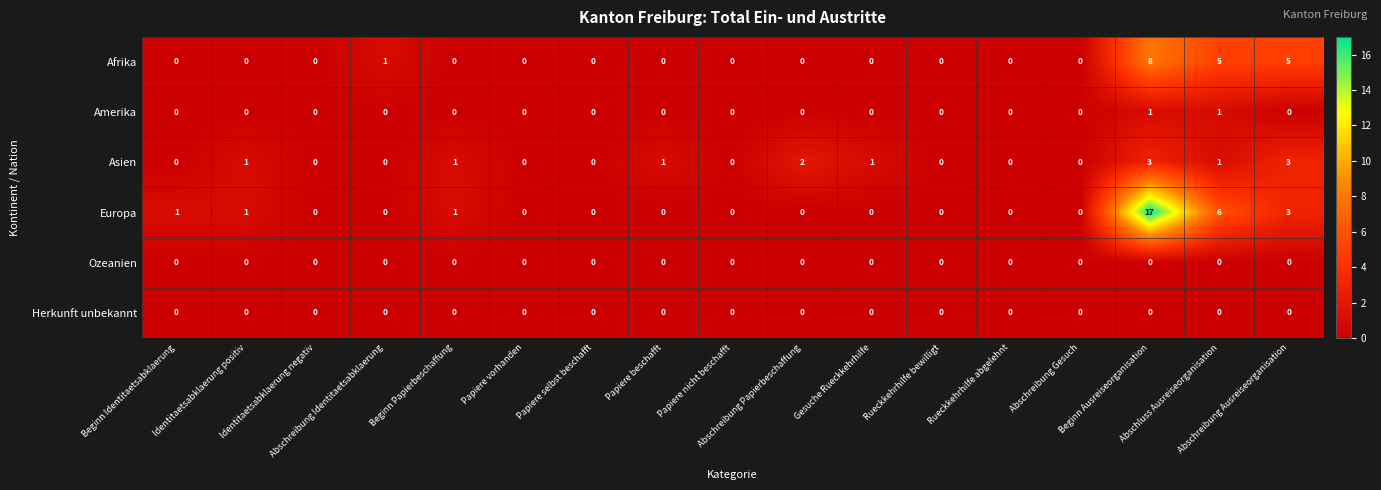

What is the greatest value displayed?

17